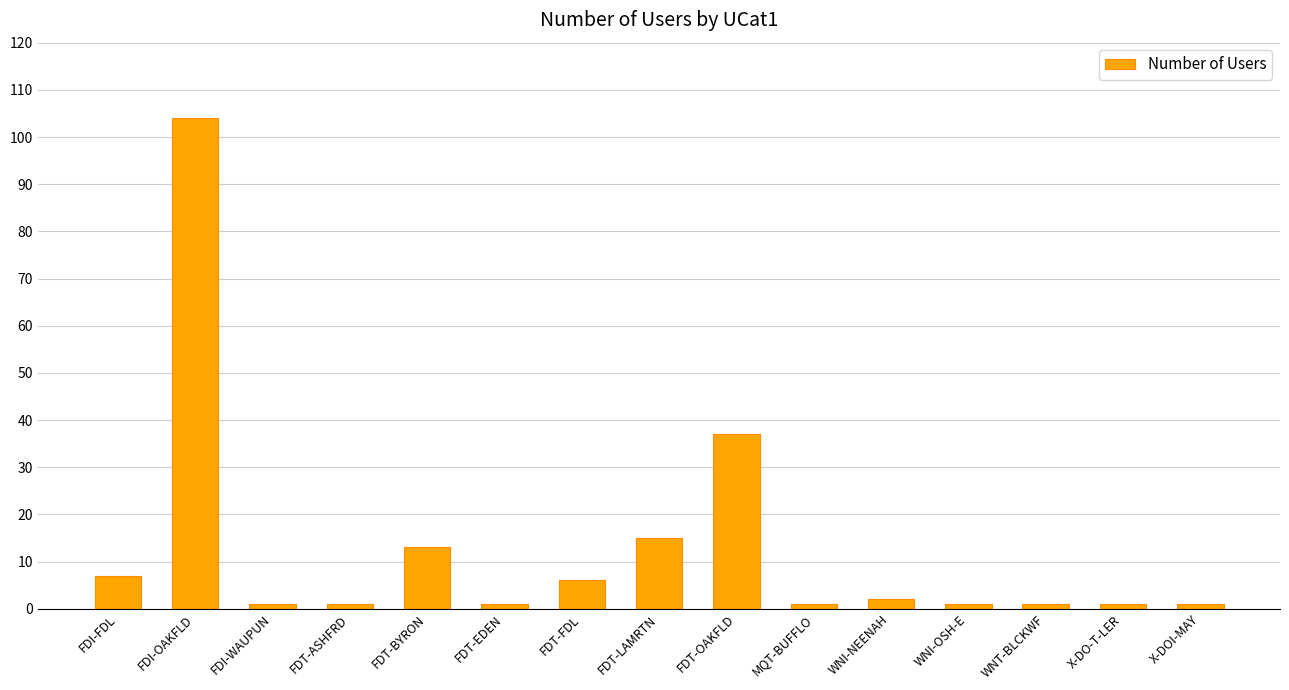

The chart shows a value of 9 at FDT-LAMRTN. True or false?

False